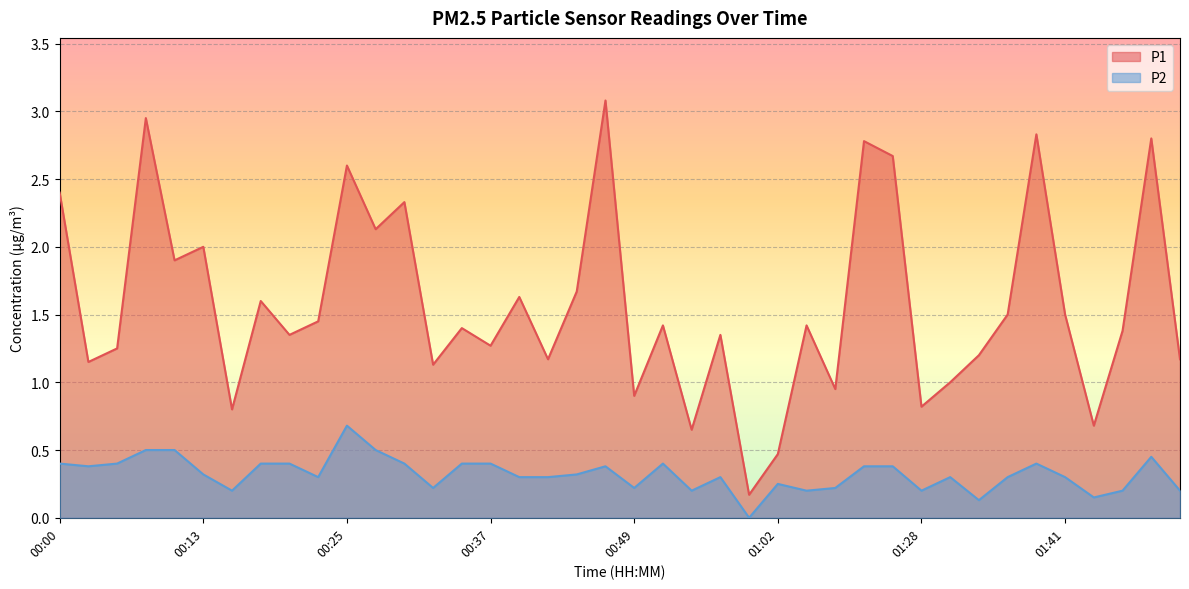

The P1 series shows 1.2 at 00:05. True or false?

True